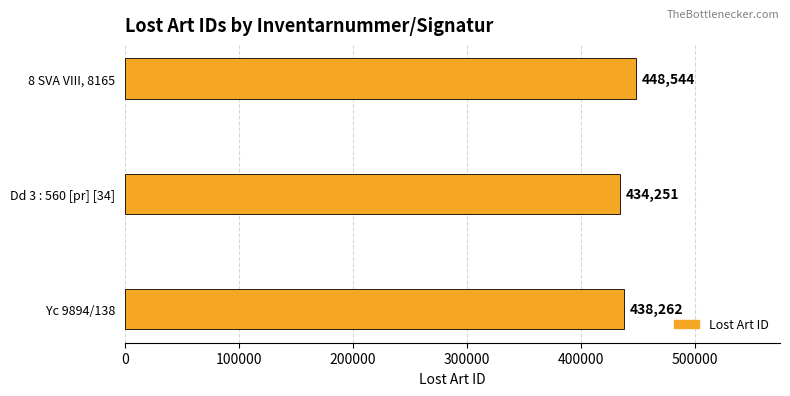

Which label corresponds to the smallest value in the chart?

Dd 3 : 560 [pr] [34]